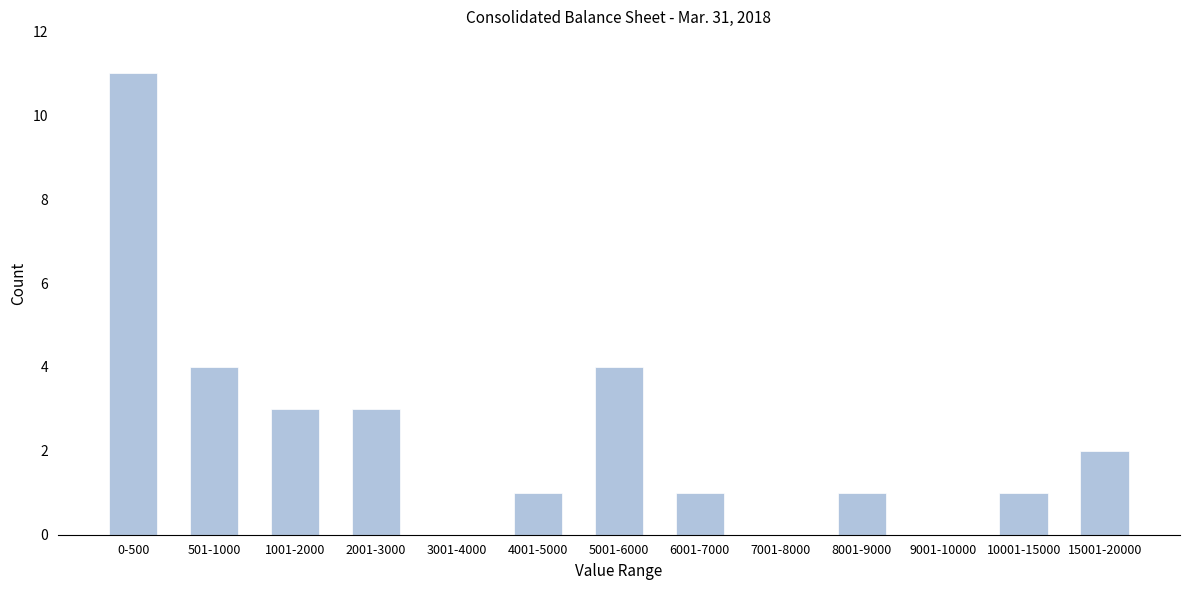

Reading left to right, extract all data points from this chart.

0-500=11	501-1000=4	1001-2000=3	2001-3000=3	3001-4000=0	4001-5000=1	5001-6000=4	6001-7000=1	7001-8000=0	8001-9000=1	9001-10000=0	10001-15000=1	15001-20000=2